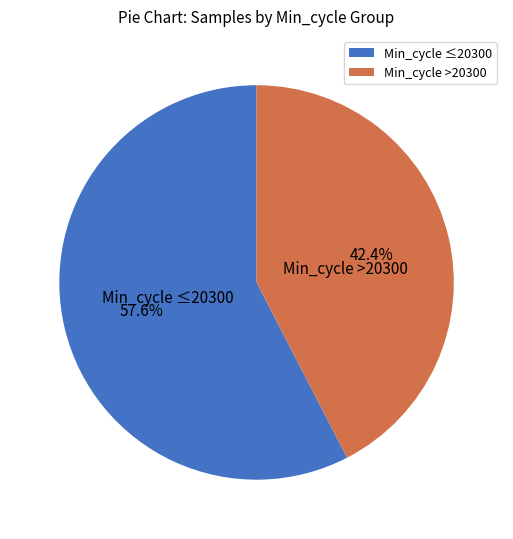

How many slices are in this pie chart?

2